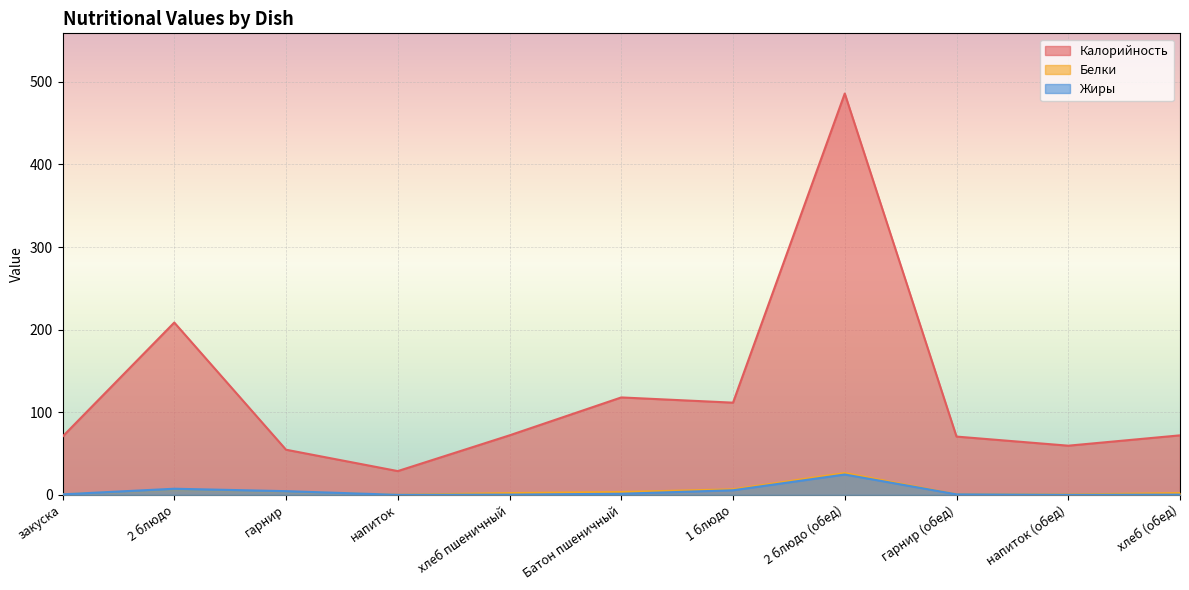

How many values in the Белки series exceed 2?

7